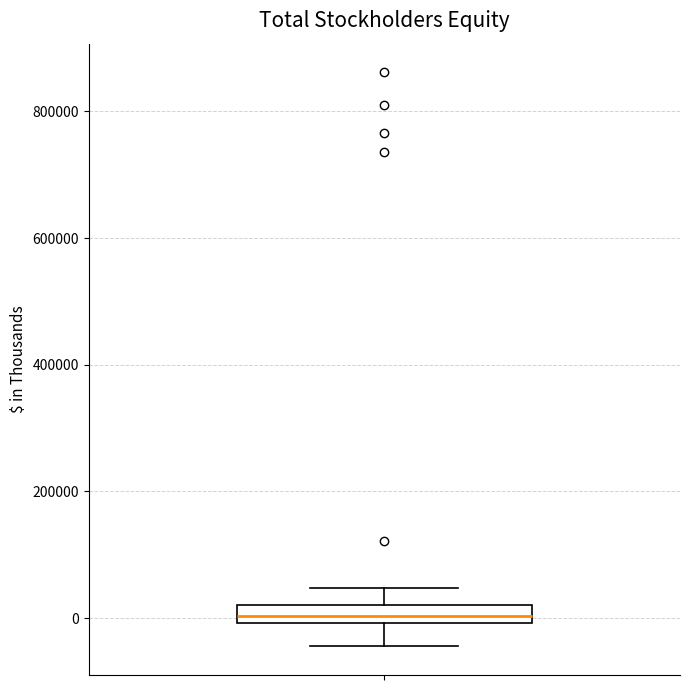

Where does the upper whisker of the box end on the y-axis? The values are not printed on the chart, so give them approximately, as read against the axis.

40000